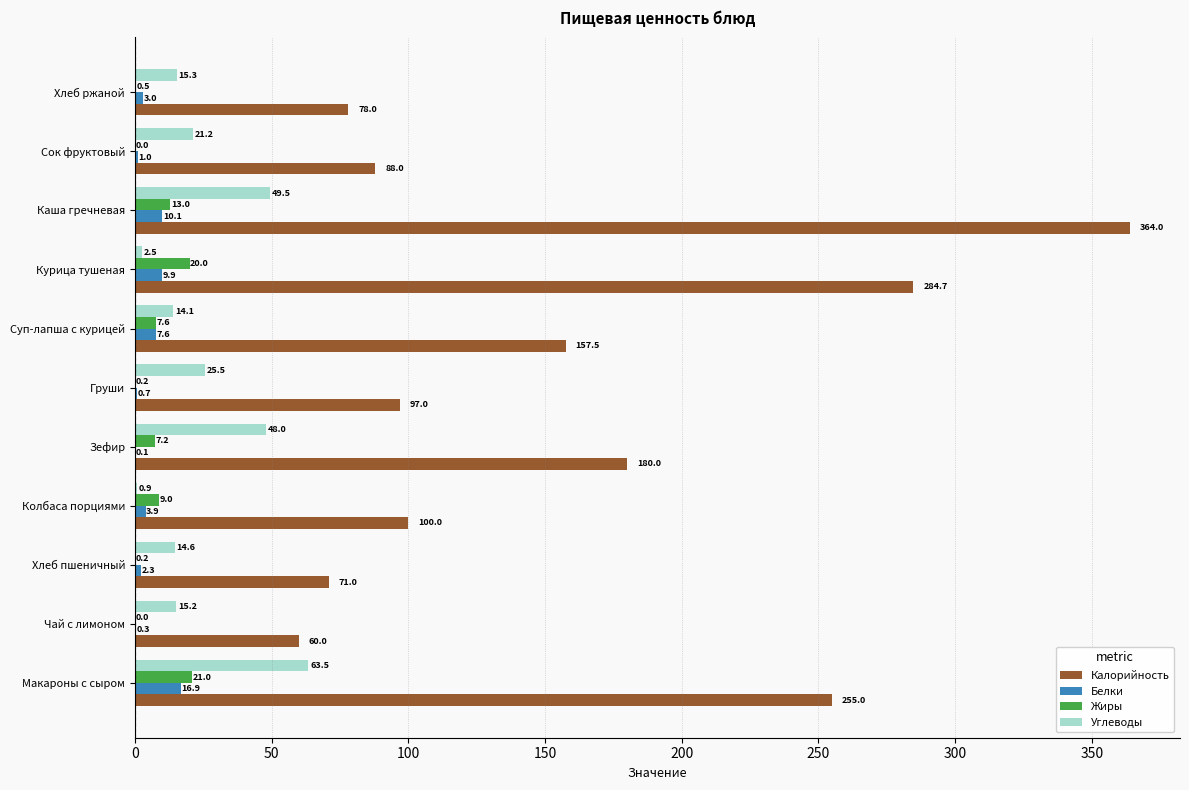

What is the greatest value displayed?

364.0